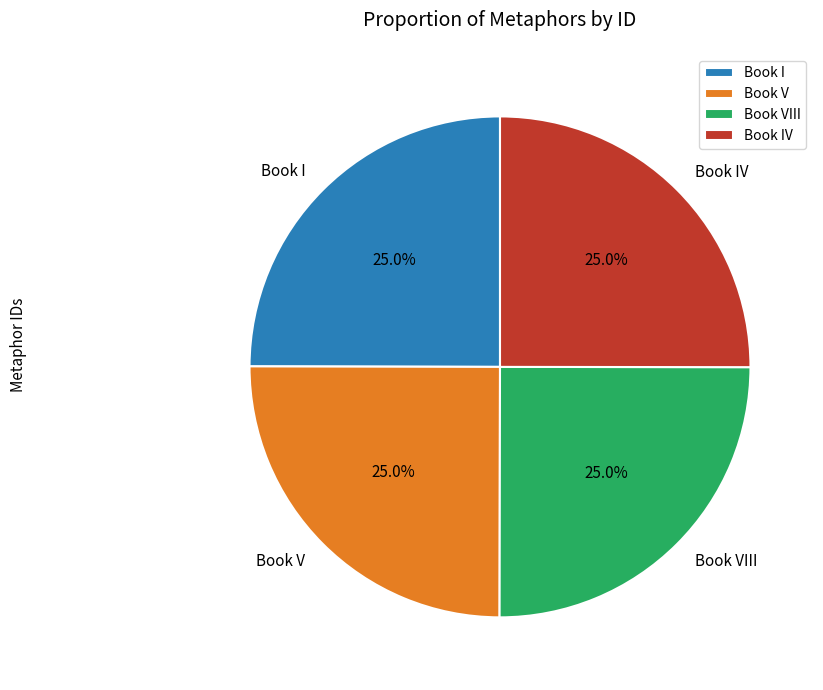

Approximately how many times larger is the value at Book VIII compared to Book V?

1.0